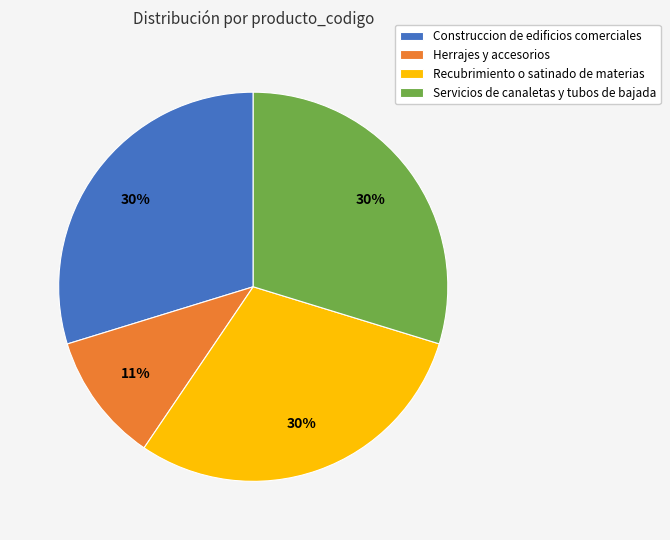

Combined, do Herrajes y accesorios and Servicios de canaletas y tubos de bajada account for over 50%?

No